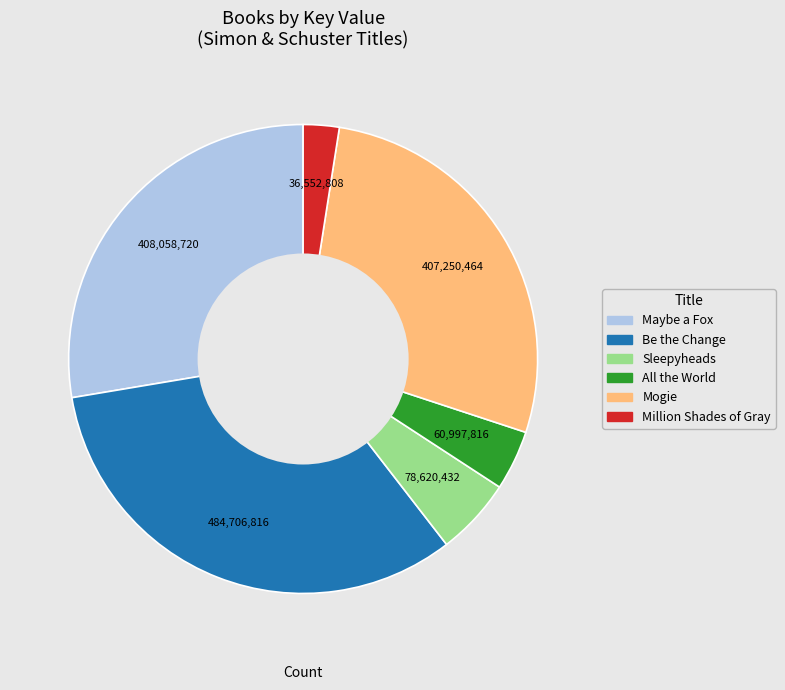

Which category has the smallest portion of the pie?

Million Shades of Gray